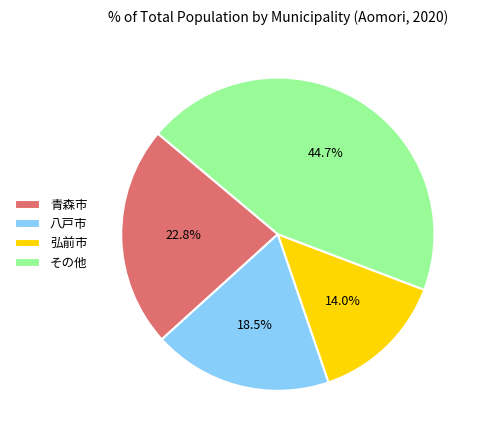

Which slice is the smallest?

弘前市